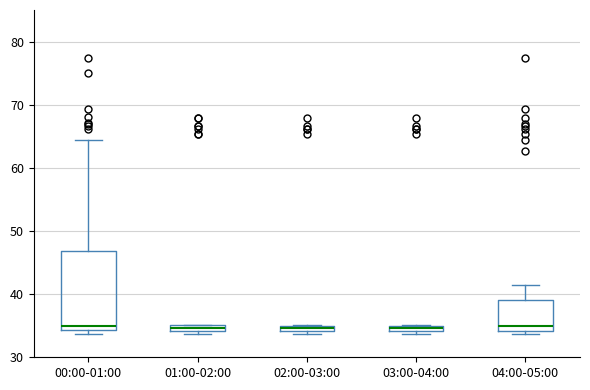

Where is the lower edge of the box for 03:00-04:00 on the y-axis? The values are not printed on the chart, so give them approximately, as read against the axis.

34